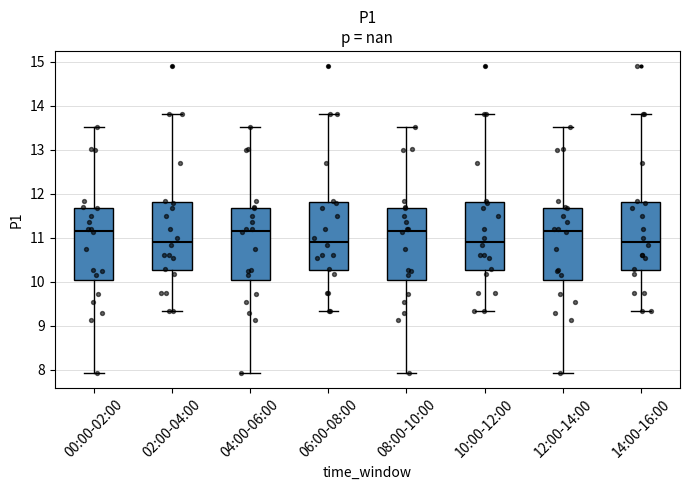

Reading left to right, read every box against the y-axis: the position of its median line, the range the box covers, and the ends of its whiskers. The values are not printed on the chart, so give them approximately, as read against the axis.

00:00-02:00: median 11.2, box 10.0 to 11.7, whiskers 7.9 to 13.5
02:00-04:00: median 10.9, box 10.3 to 11.8, whiskers 9.3 to 13.8
04:00-06:00: median 11.2, box 10.0 to 11.7, whiskers 7.9 to 13.5
06:00-08:00: median 10.9, box 10.3 to 11.8, whiskers 9.3 to 13.8
08:00-10:00: median 11.2, box 10.0 to 11.7, whiskers 7.9 to 13.5
10:00-12:00: median 10.9, box 10.3 to 11.8, whiskers 9.3 to 13.8
12:00-14:00: median 11.2, box 10.0 to 11.7, whiskers 7.9 to 13.5
14:00-16:00: median 10.9, box 10.3 to 11.8, whiskers 9.3 to 13.8